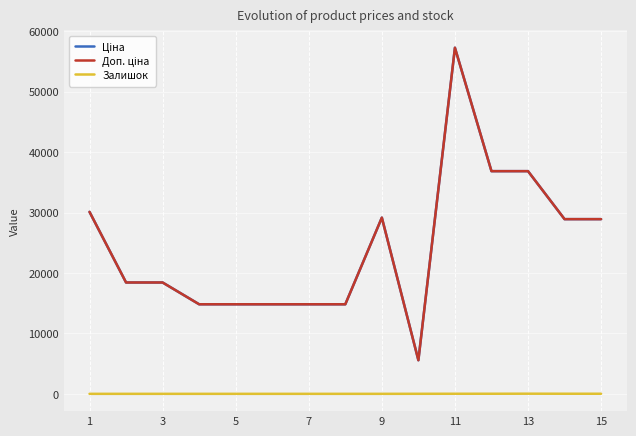

What is the value of the Ціна point at the 11th from the left?

57258.0